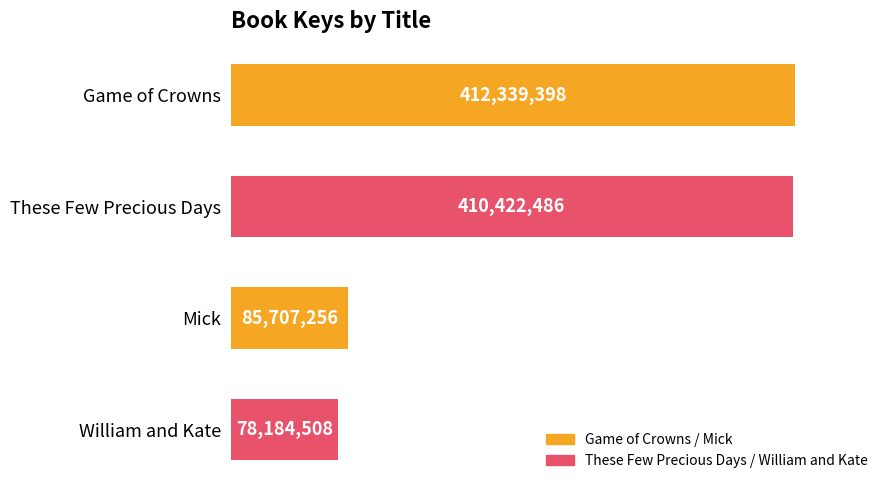

Rank the categories by value from lowest to highest.

William and Kate, Mick, These Few Precious Days, Game of Crowns